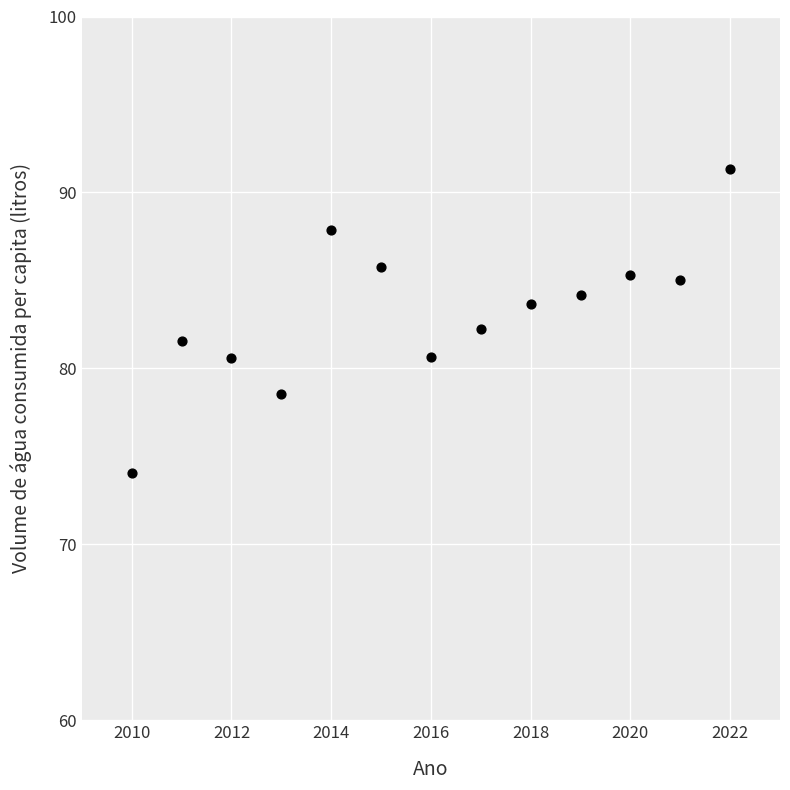

What is the range of X values (max minus min)?

12.0